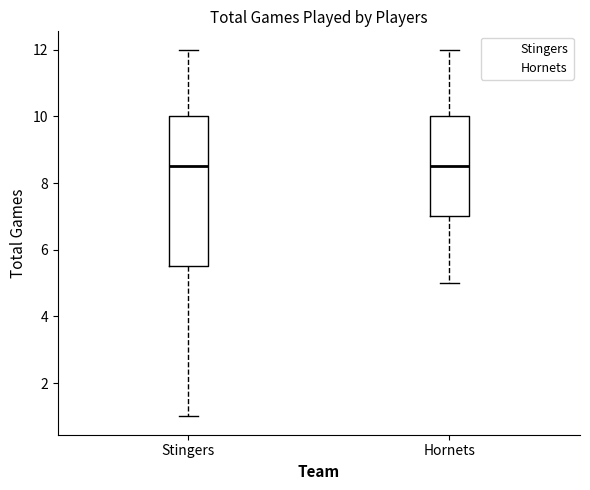

Where is the lower edge of the box for Stingers on the y-axis? The values are not printed on the chart, so give them approximately, as read against the axis.

5.6